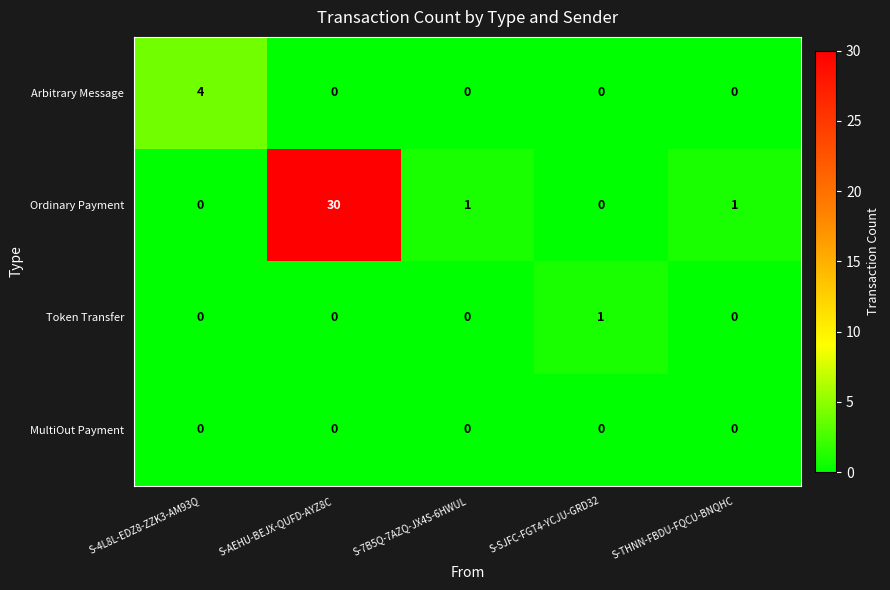

Which category has the highest value across all series?

S-AEHU-BEJX-QUFD-AYZ8C